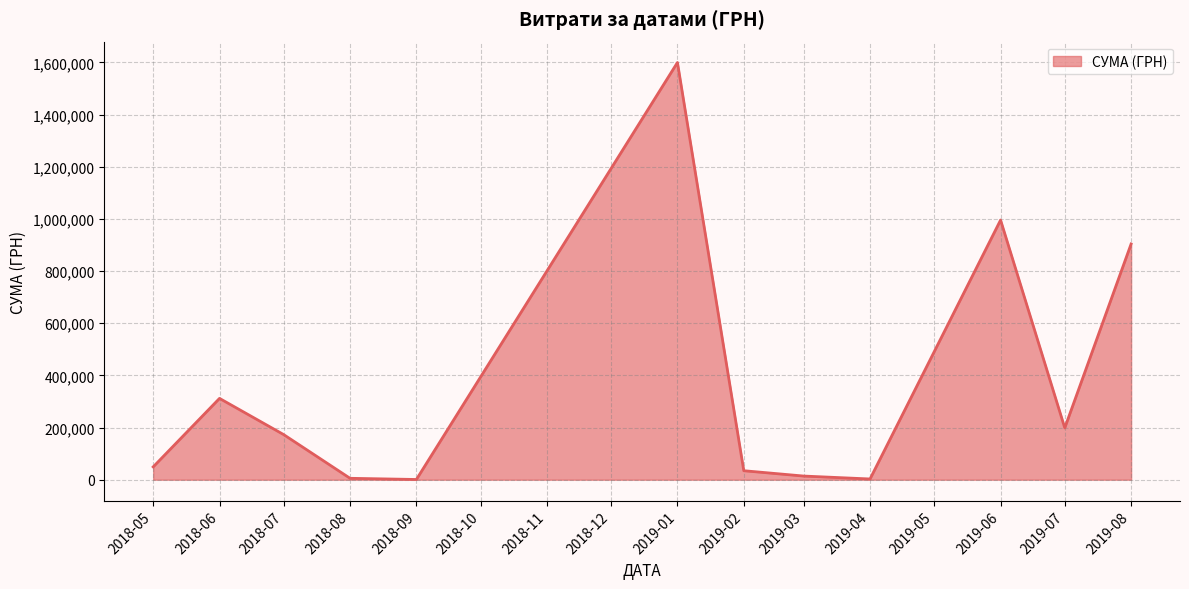

How many lines are shown in the chart?

1